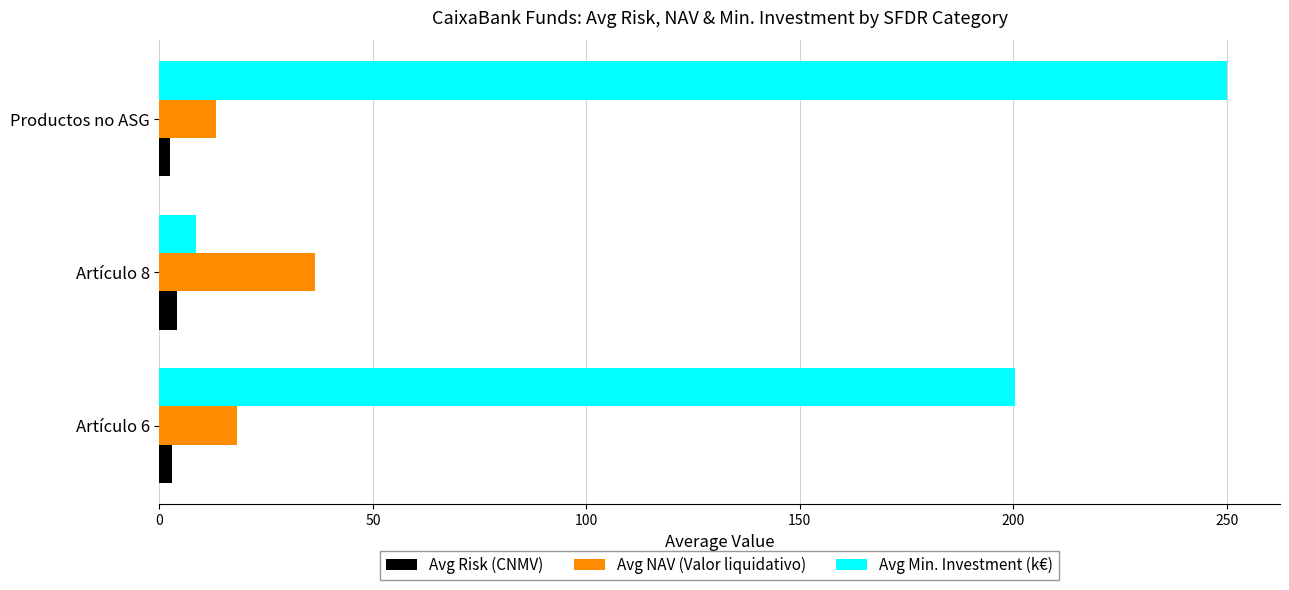

How many data points in Avg Min. Investment (k€) are above 200?

2